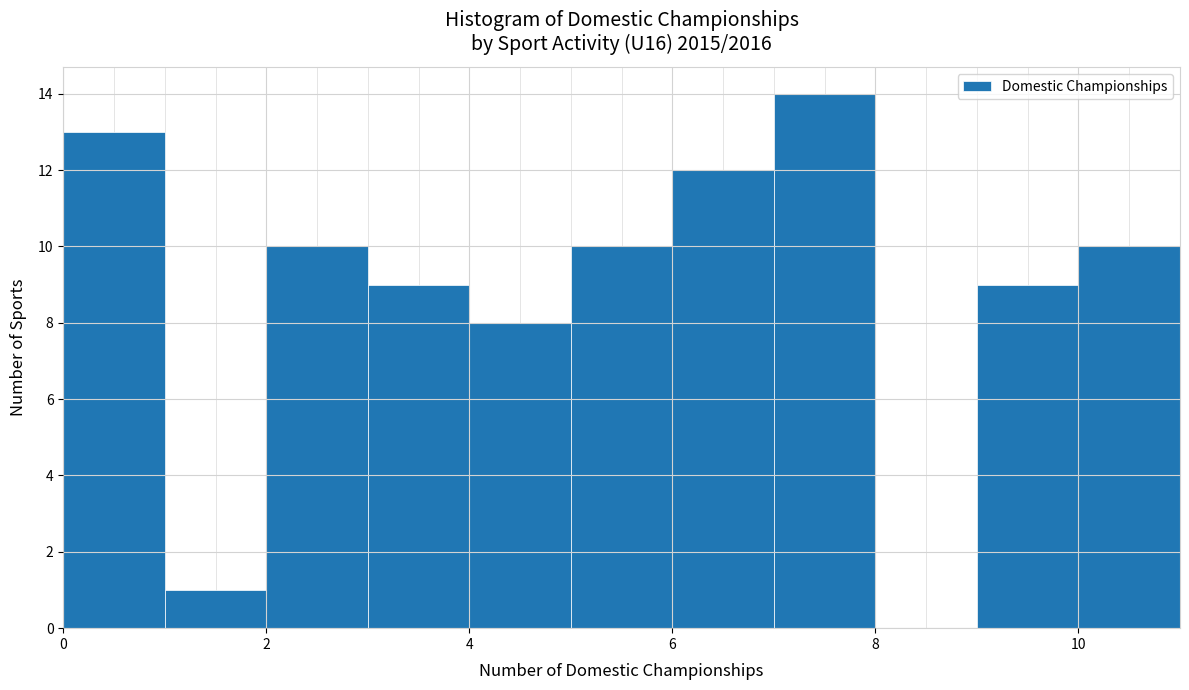

Over which range of the x-axis is the bar tallest?

7 to 8